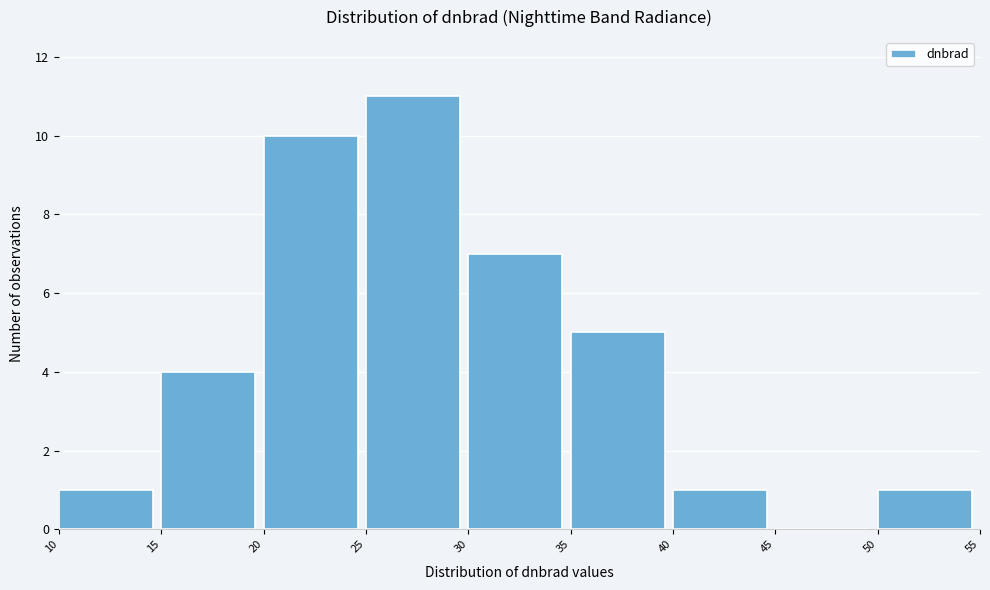

What is the height of the bar covering 50 to 55 on the x-axis? The values are not printed on the chart, so give them approximately, as read against the axis.

1